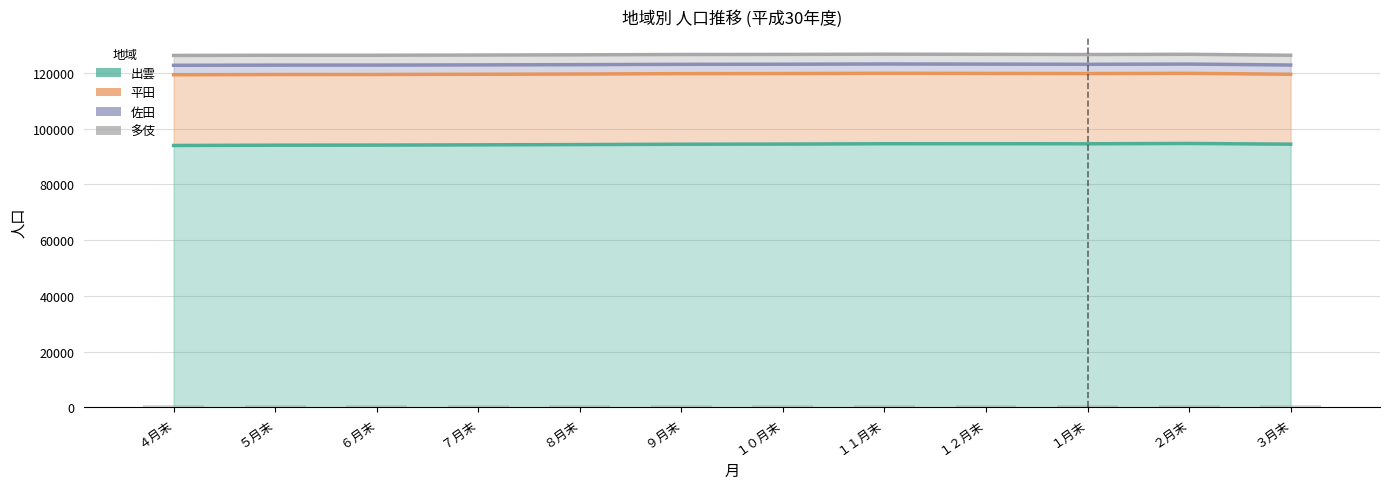

Reading left to right, list all the values displayed in this chart.

出雲: 93987	94093	94122	94214	94309	94434	94489	94608	94619	94589	94711	94455
平田: 25383	25344	25336	25329	25320	25324	25306	25281	25229	25203	25160	25091
佐田: 3394	3389	3378	3363	3355	3351	3345	3341	3335	3326	3328	3310
多伎: 3538	3538	3538	3538	3538	3538	3538	3538	3538	3538	3538	3538